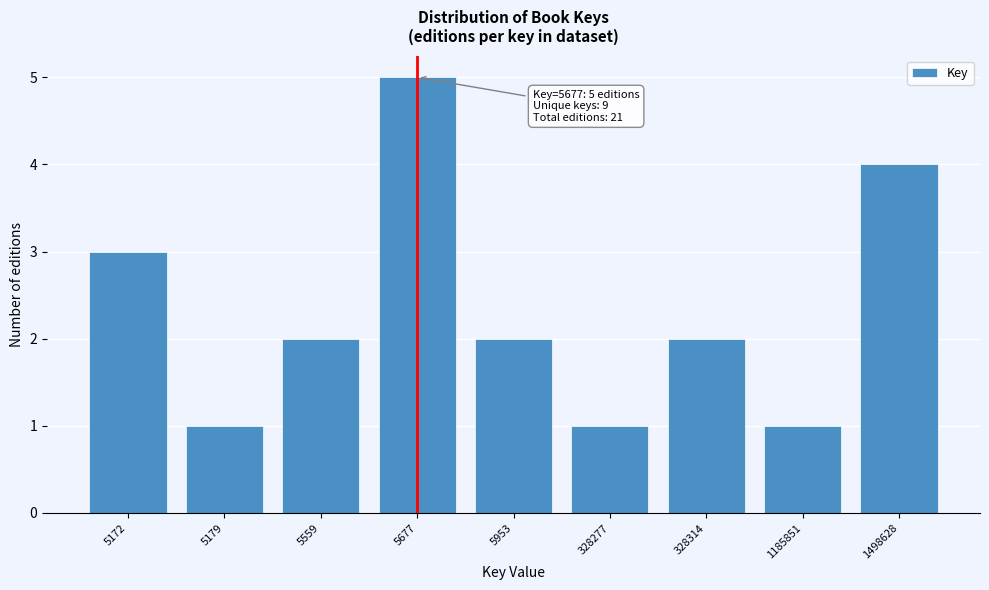

Reading left to right, list all the values displayed in this chart.

3	1	2	5	2	1	2	1	4